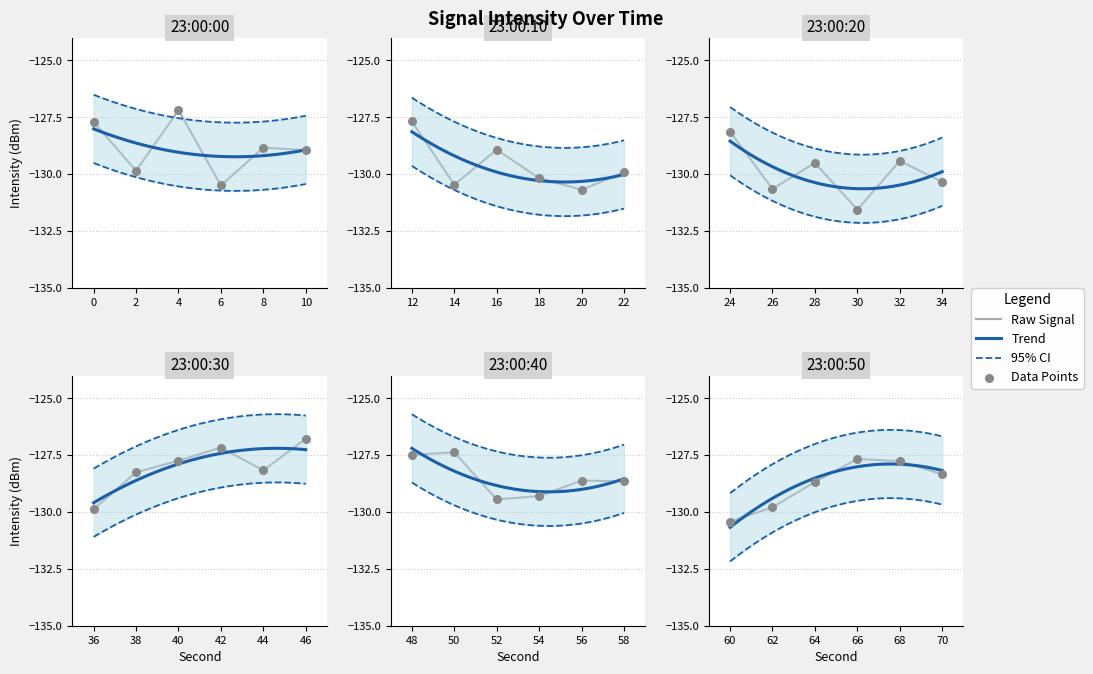

Between 18 and 37, which is larger?

37